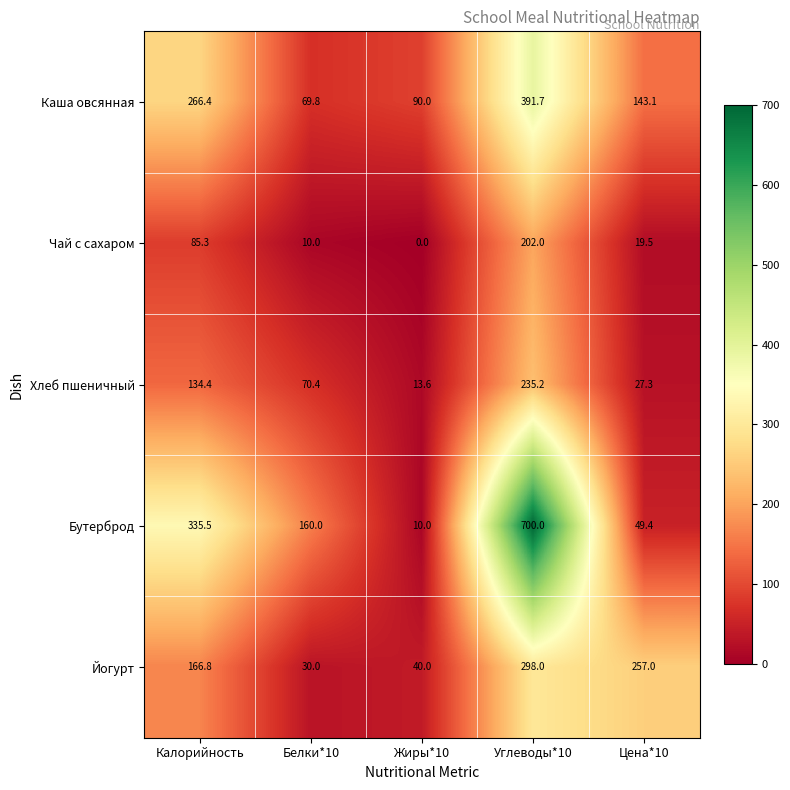

Reading left to right, extract all data points from this chart.

Каша овсянная: Калорийность=266.4	Белки*10=69.8	Жиры*10=90.0	Углеводы*10=391.7	Цена*10=143.1
Чай с сахаром: Калорийность=85.3	Белки*10=10.0	Жиры*10=0.0	Углеводы*10=202.0	Цена*10=19.5
Хлеб пшеничный: Калорийность=134.4	Белки*10=70.4	Жиры*10=13.6	Углеводы*10=235.2	Цена*10=27.3
Бутерброд: Калорийность=335.5	Белки*10=160.0	Жиры*10=10.0	Углеводы*10=700.0	Цена*10=49.4
Йогурт: Калорийность=166.8	Белки*10=30.0	Жиры*10=40.0	Углеводы*10=298.0	Цена*10=257.0